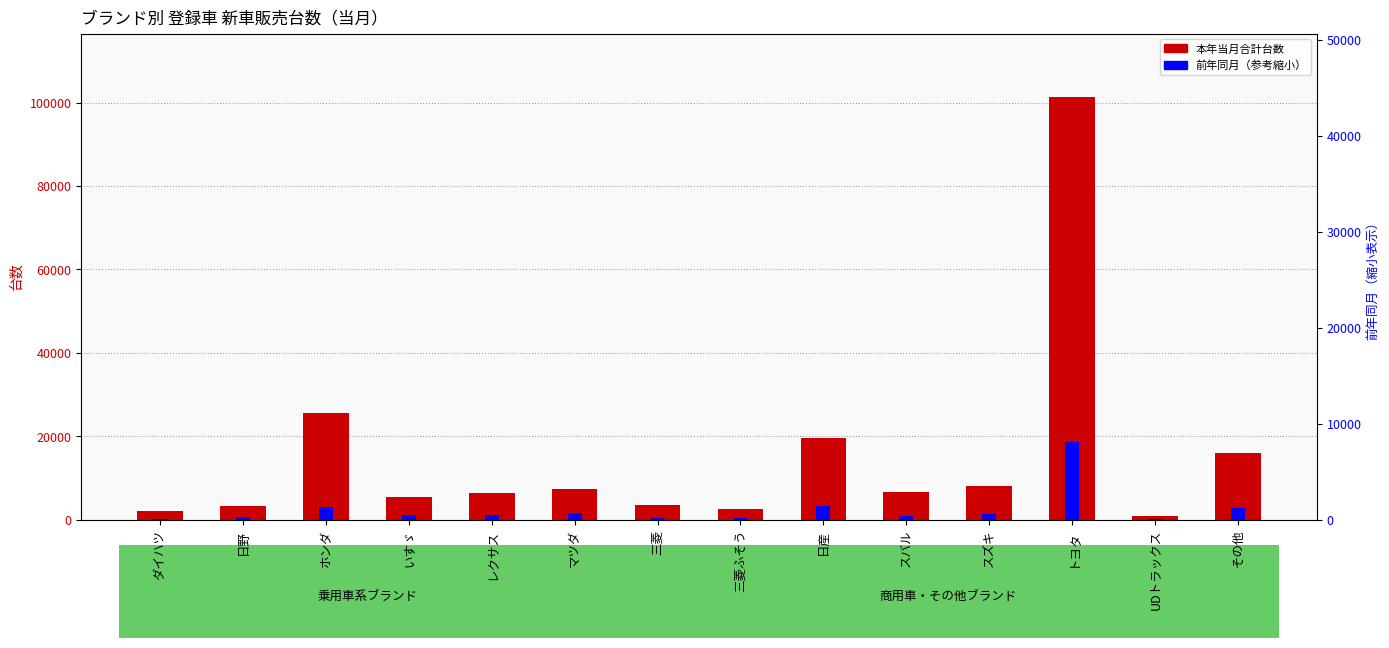

True or false: 前年同月（比較） has a value of 1010.4 at マツダ.

False